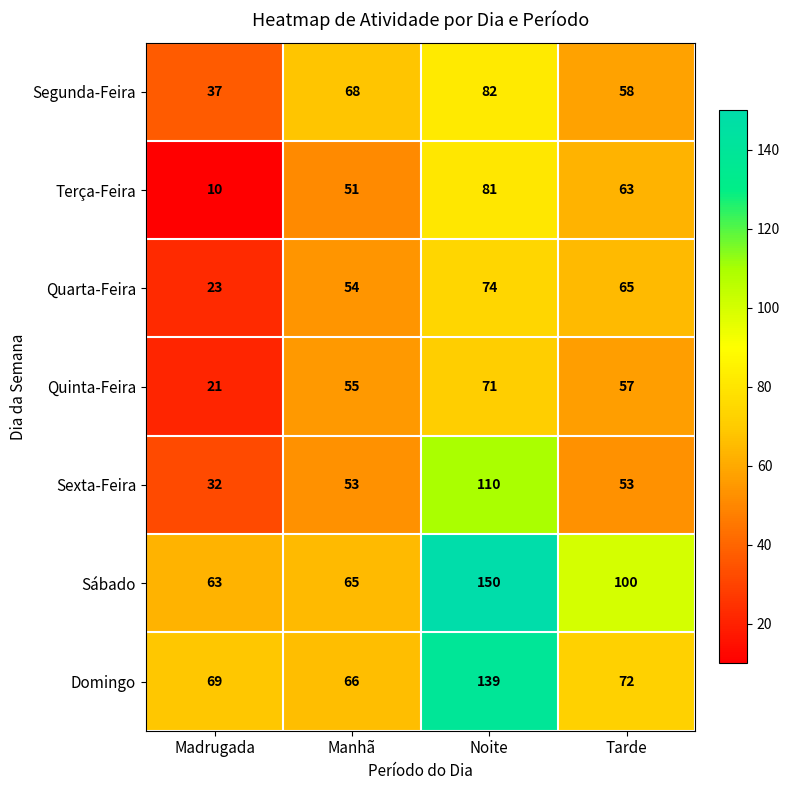

Between Madrugada and Manhã, which series saw the biggest shift?

Terça-Feira